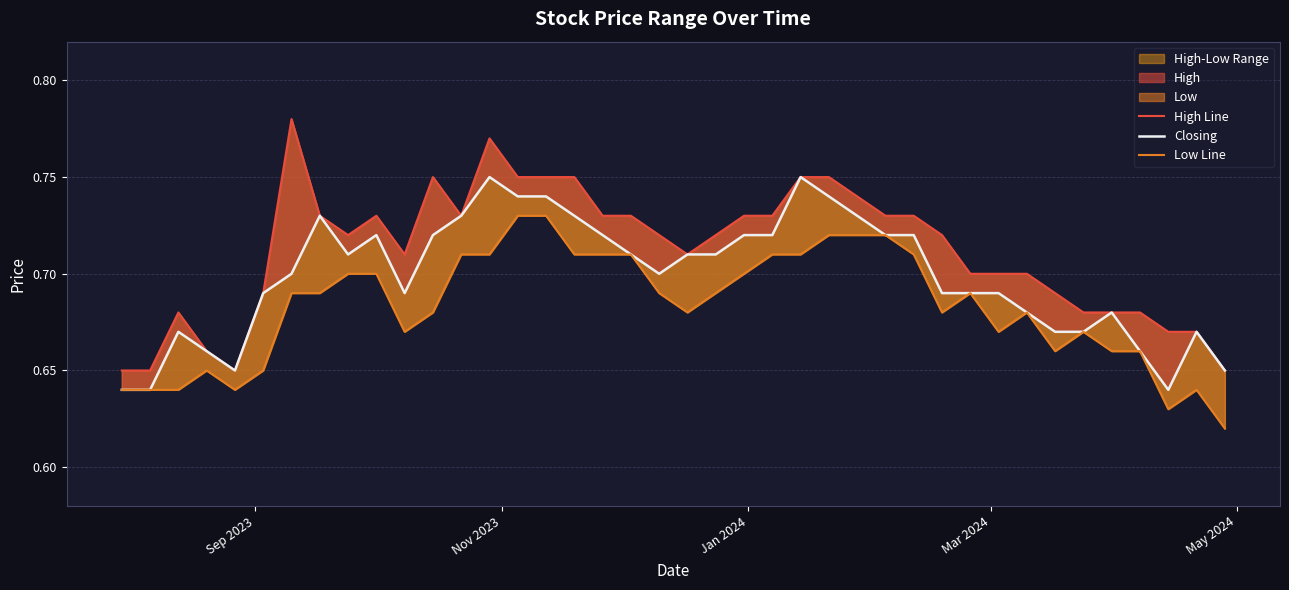

How many lines are shown in the chart?

3